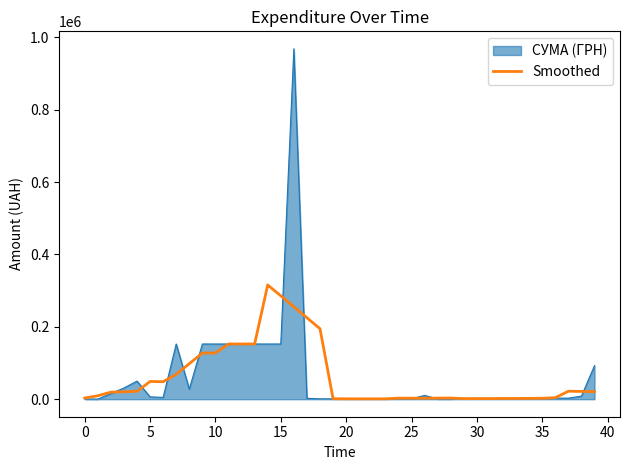

Which series has the widest spread of values?

СУМА (ГРН)